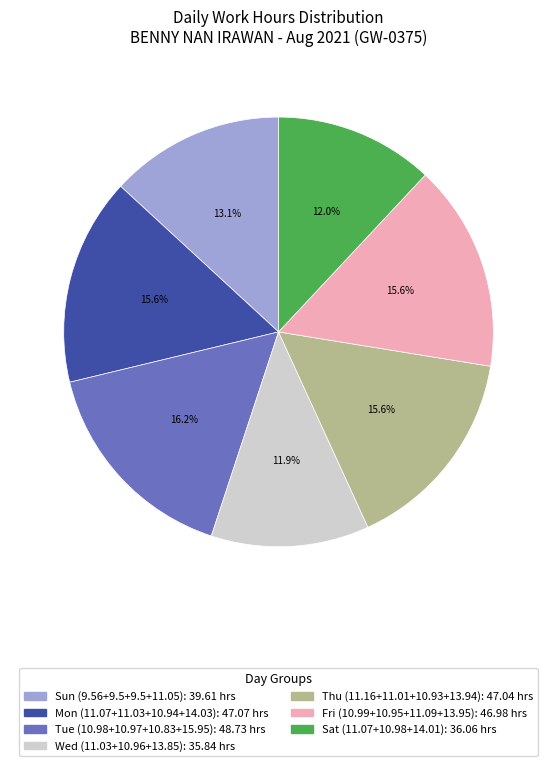

Is there a majority slice in this chart?

No